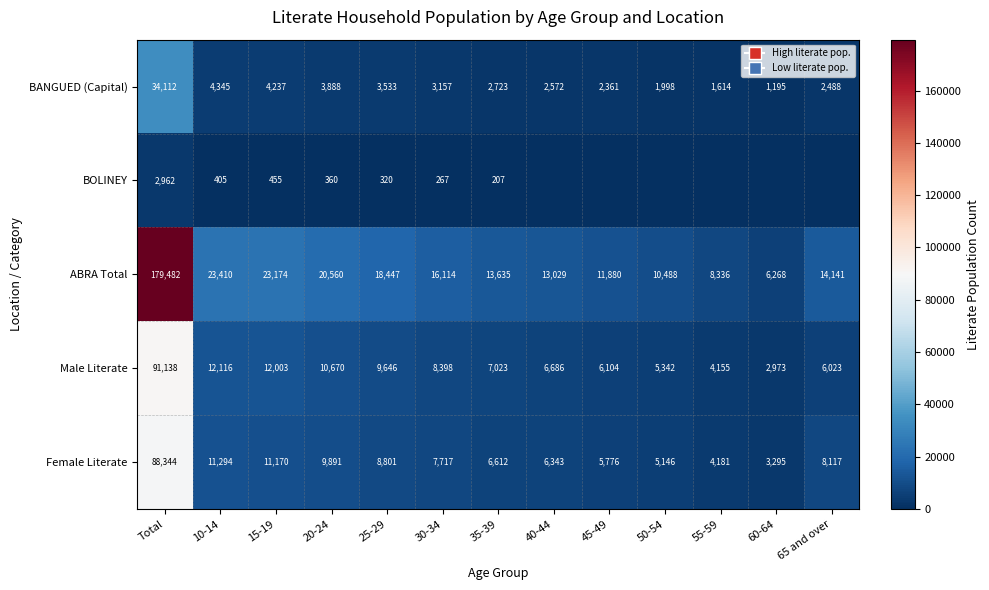

The Female Literate series shows 4181 at 55-59. True or false?

True